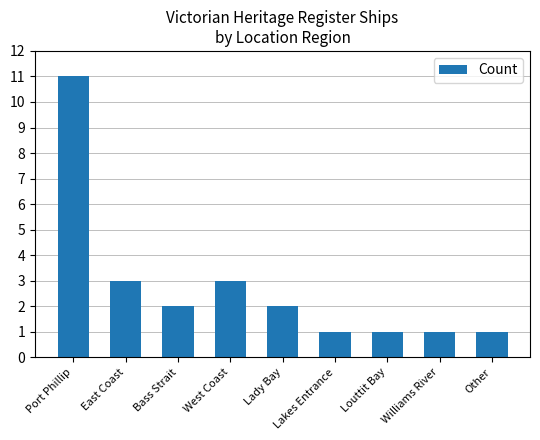

What position from the left is Louttit Bay?

7